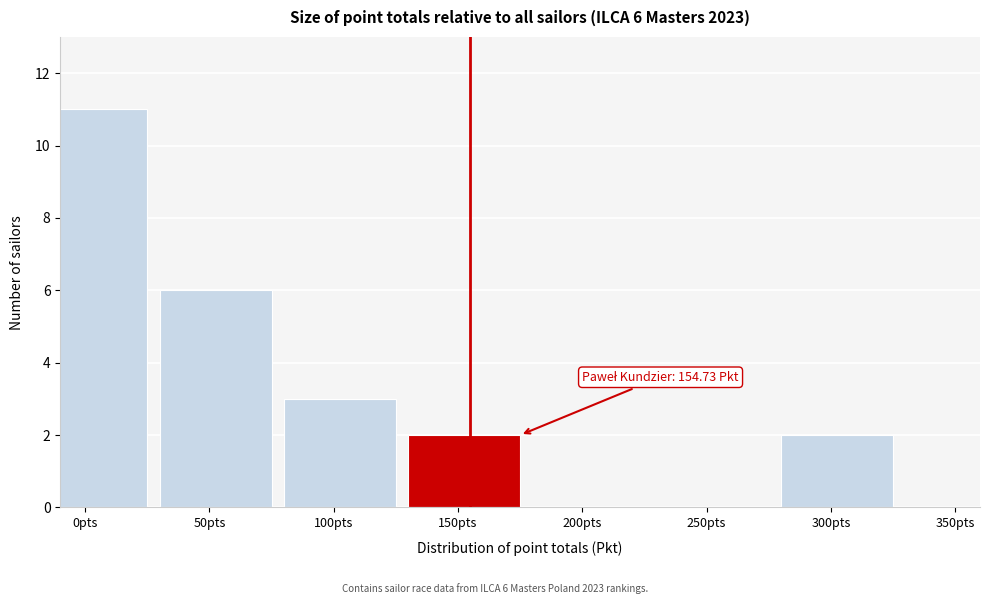

Reading left to right, what are all the values shown in this chart?

0pts=11	50pts=6	100pts=3	150pts=2	200pts=0	250pts=0	300pts=2